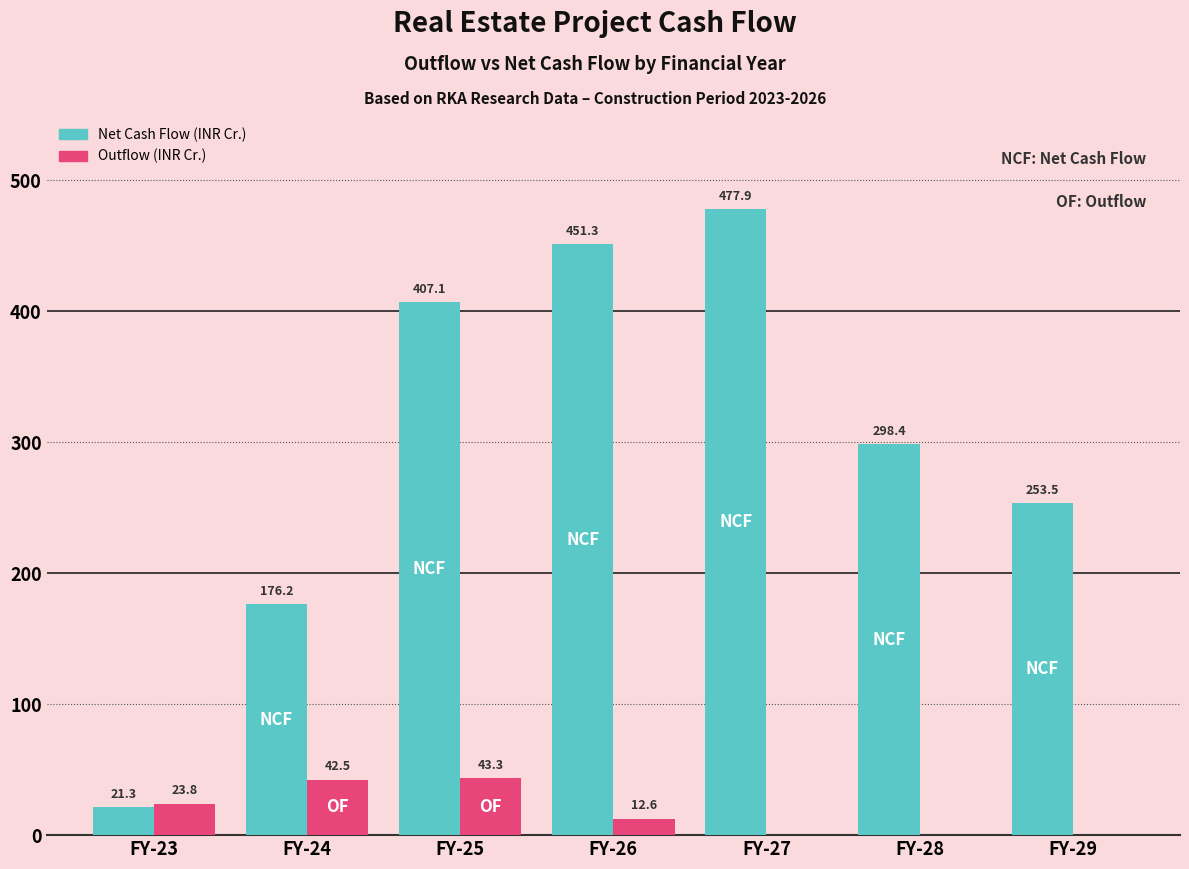

Reading right to left, list all the values displayed in this chart.

Net Cash Flow (INR Cr.): FY-29=253.5	FY-28=298.4	FY-27=477.9	FY-26=451.3	FY-25=407.1	FY-24=176.2	FY-23=21.3
Outflow (INR Cr.): FY-29=0.0	FY-28=0.0	FY-27=0.0	FY-26=12.6	FY-25=43.3	FY-24=42.5	FY-23=23.8